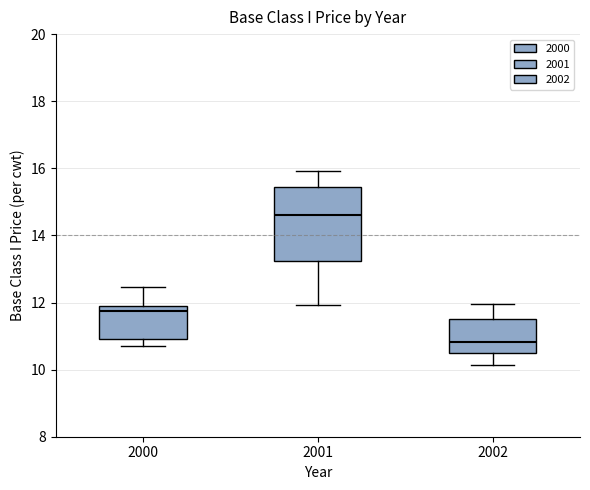

Comparing the boxes themselves (not the whiskers), which one is the tallest?

2001